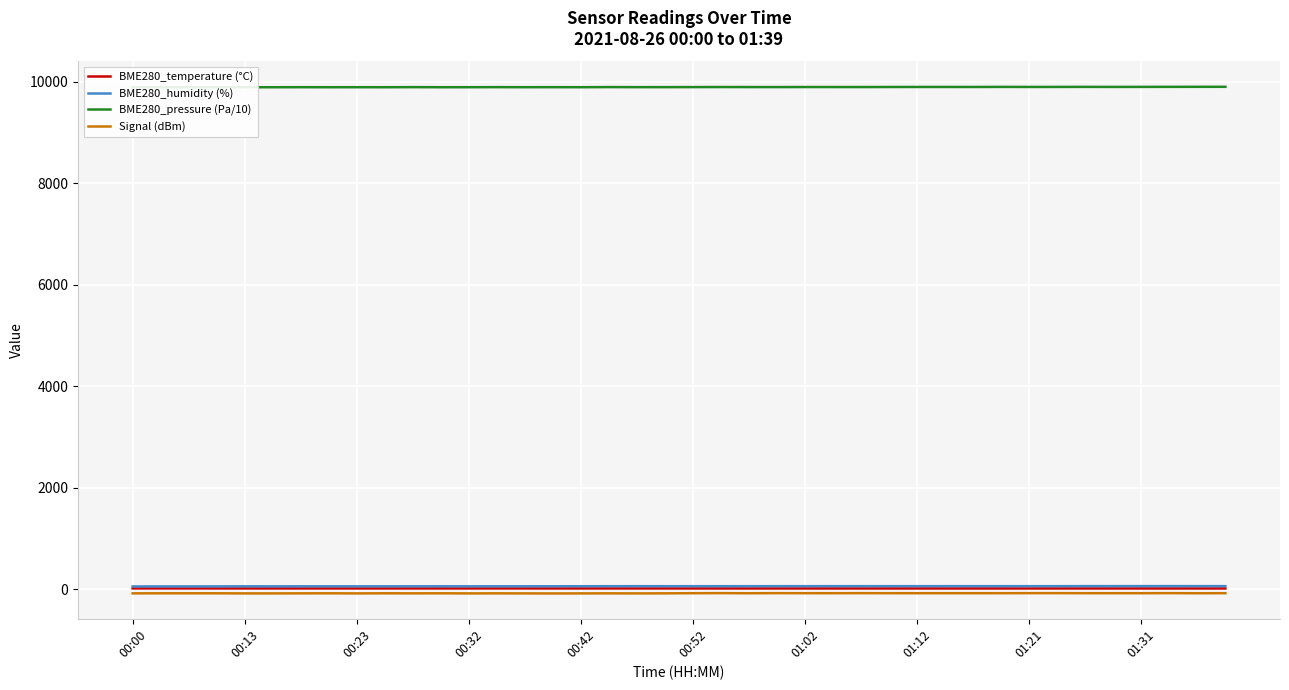

True or false: BME280_temperature (°C) has a value of 20.6 at 00:00.

True